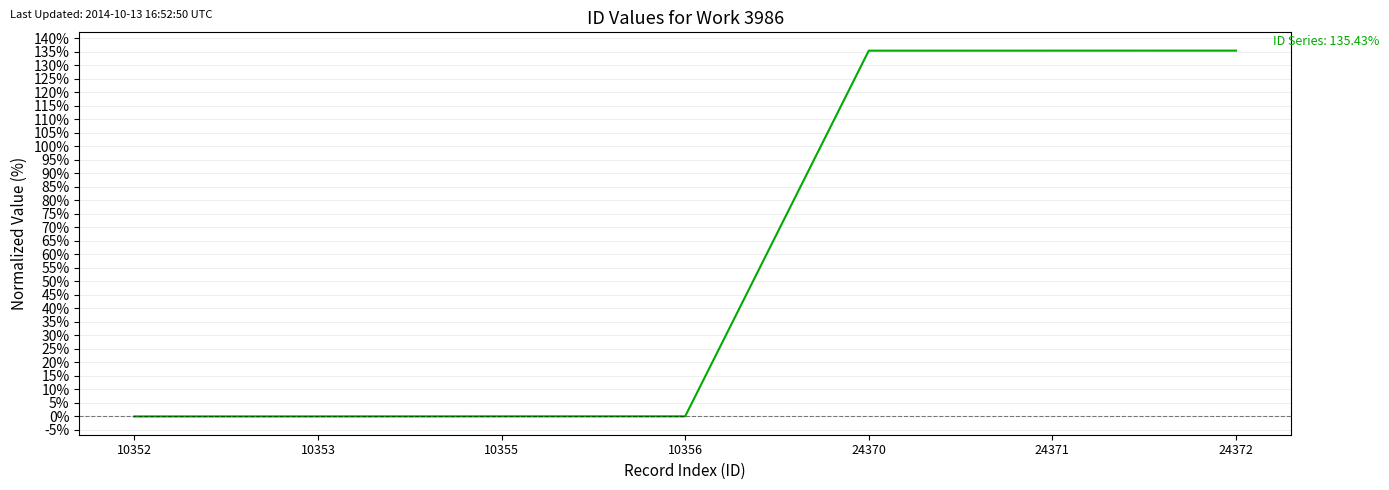

What is the sum of all values?

406.3